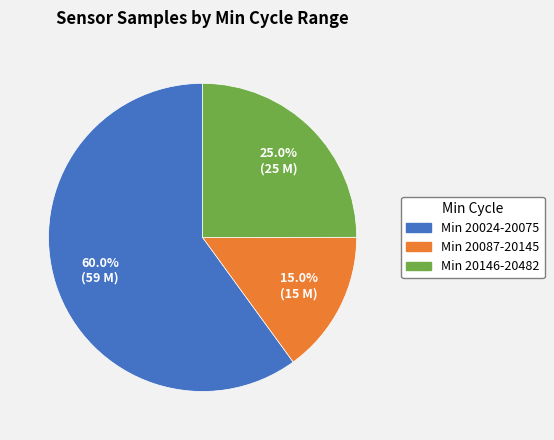

Does any single category account for the majority?

Yes